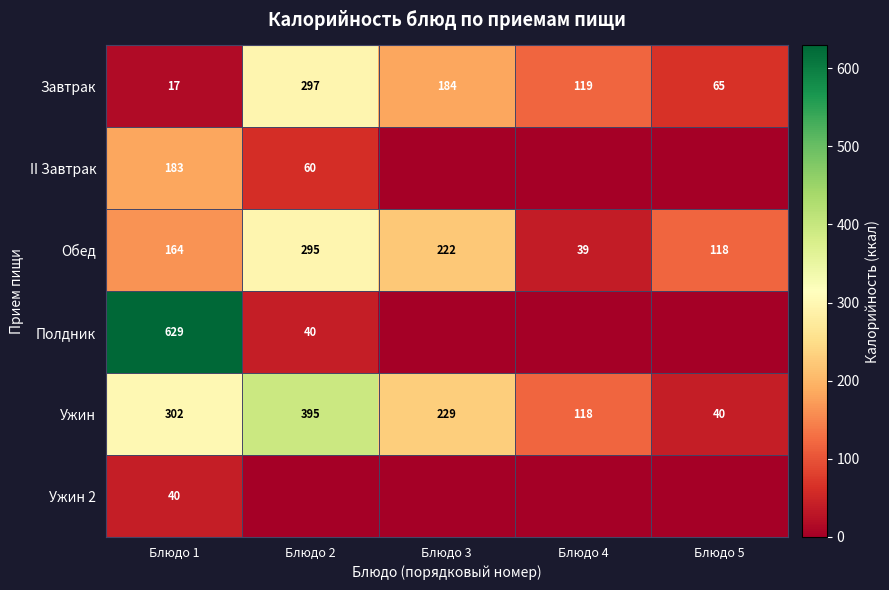

How many data points in Обед are less than 164?

2